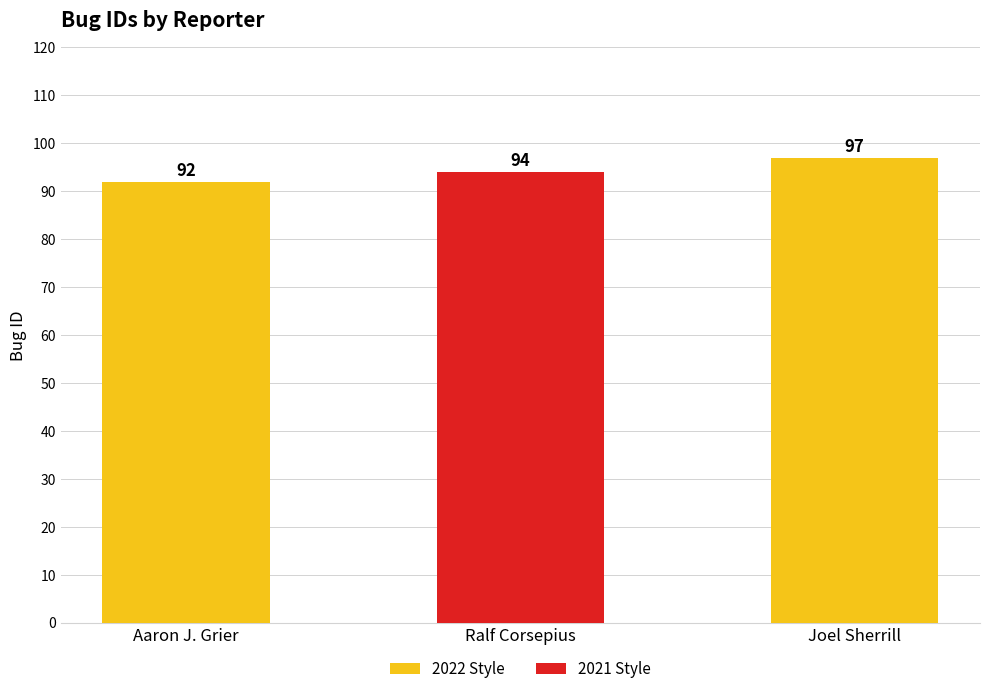

What is the sum of all values?

283